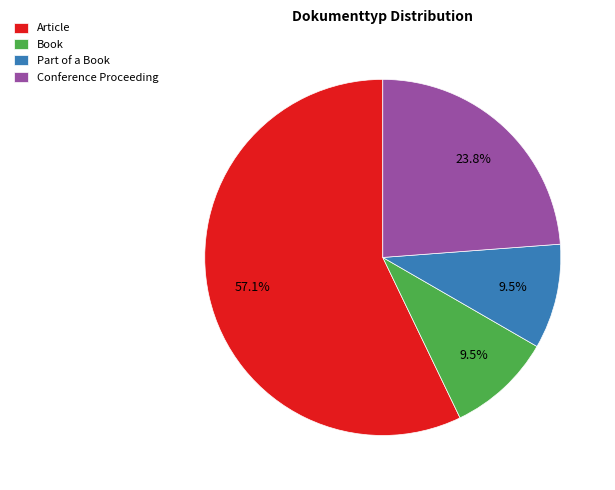

Count the number of slices in the pie.

4